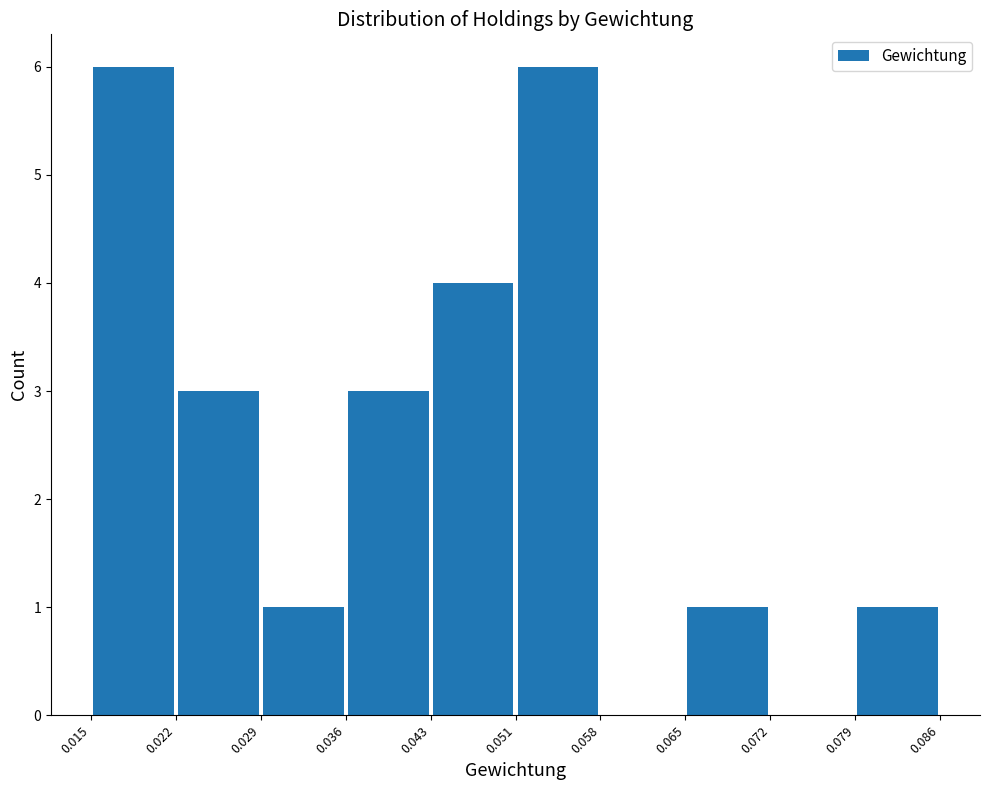

Reading left to right, transcribe this chart: for each bar, give the range it covers on the x-axis and its height. The values are not printed on the chart, so give them approximately, as read against the axis.

0.015 to 0.022: 6
0.022 to 0.029: 3
0.029 to 0.036: 1
0.036 to 0.043: 3
0.043 to 0.051: 4
0.051 to 0.058: 6
0.058 to 0.065: 0
0.065 to 0.072: 1
0.072 to 0.079: 0
0.079 to 0.086: 1